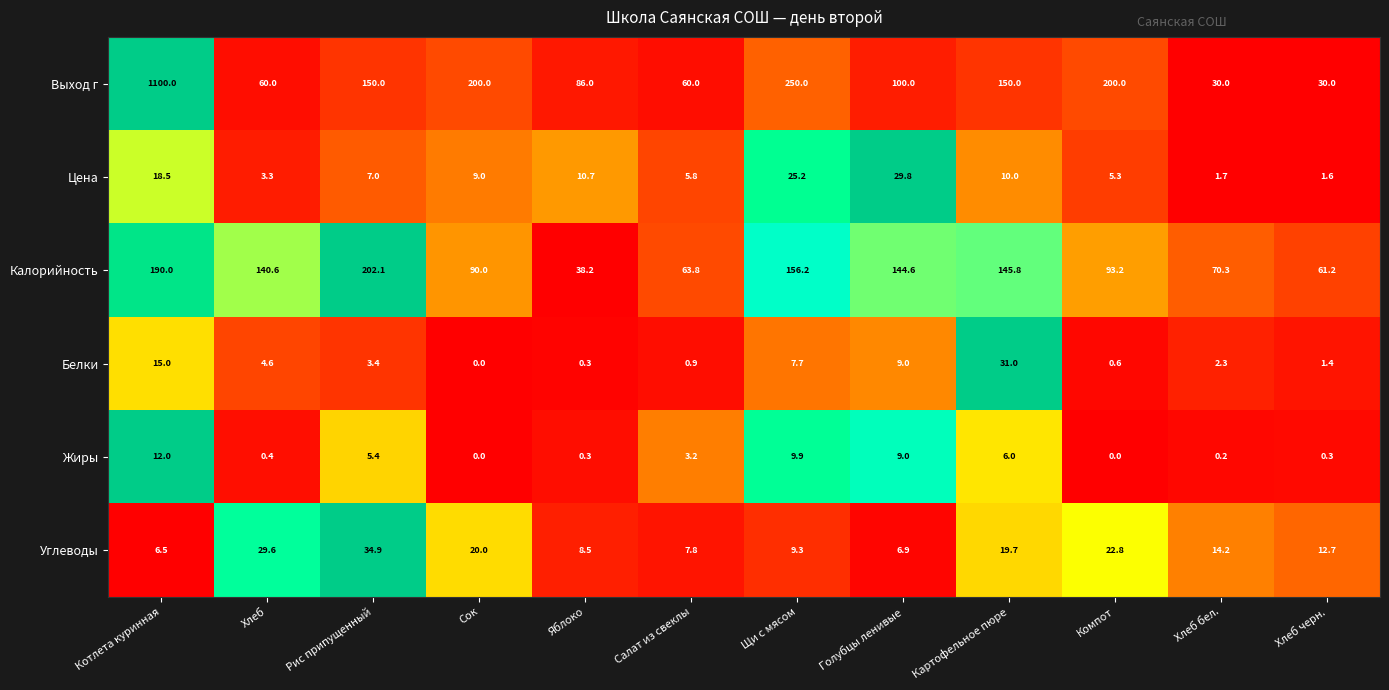

At which label does Белки reach its peak?

Картофельное пюре